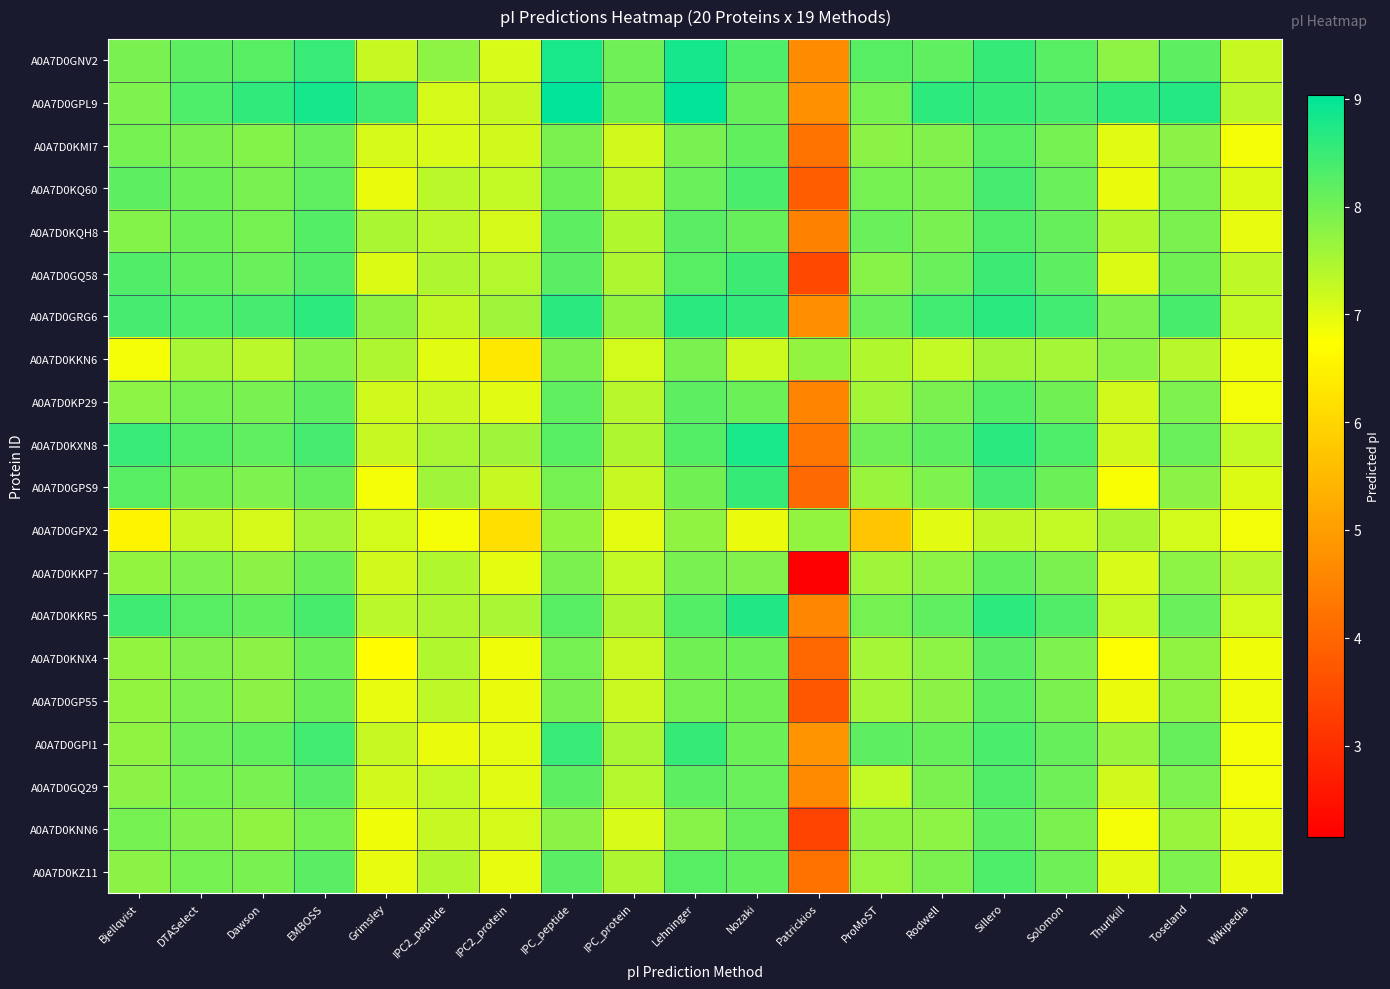

What is the smallest value displayed?

2.2